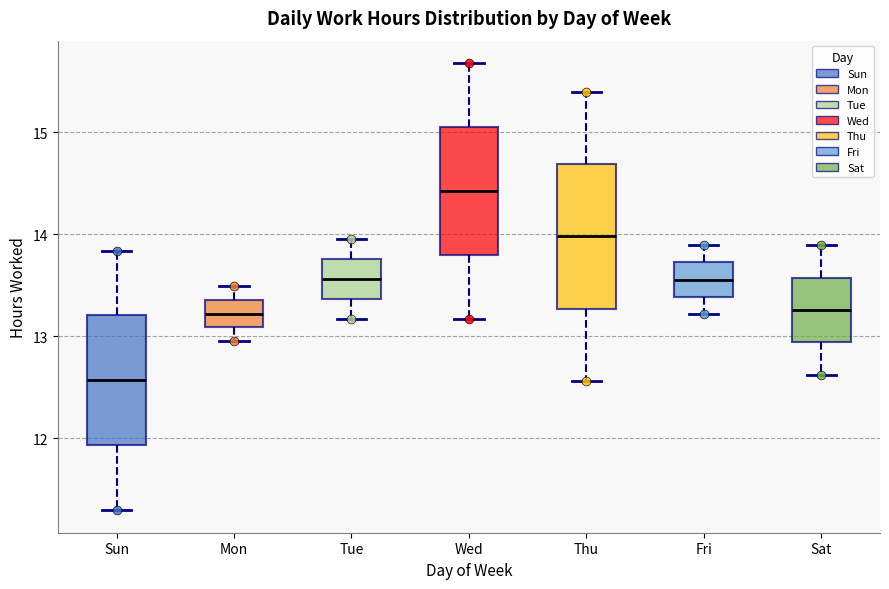

Which box's median line is the lowest?

Sun